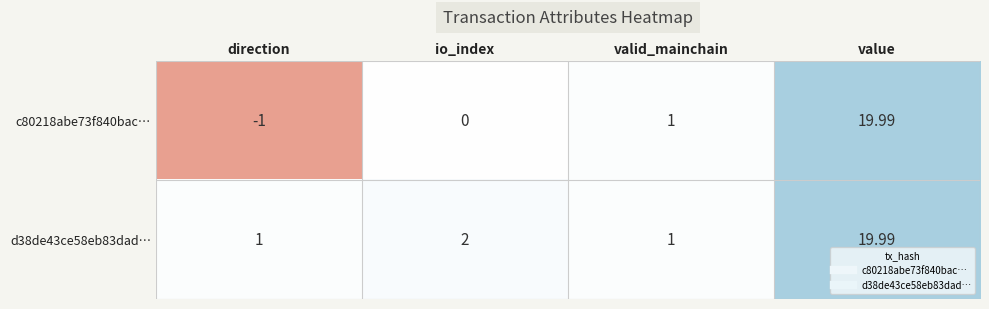

Where is d38de43ce58eb83dad… nearest to the value 10?

io_index